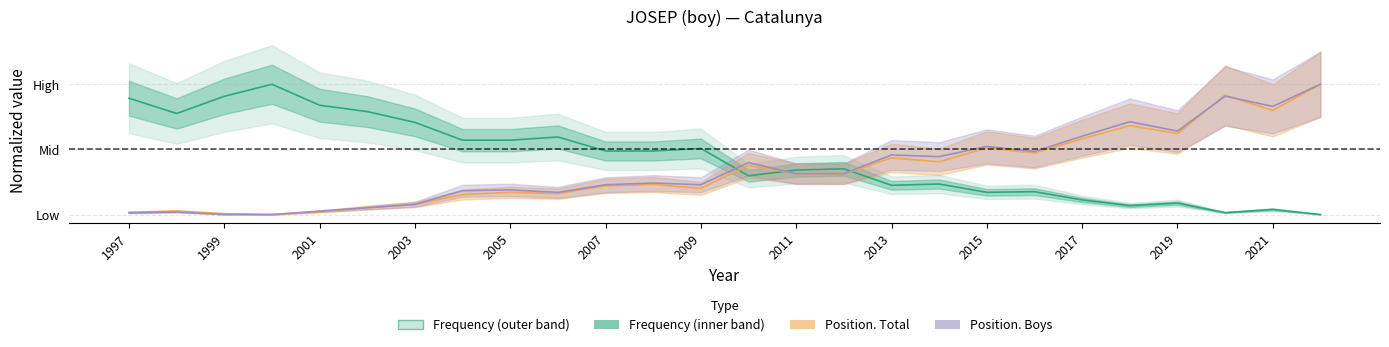

How many data points in Position. Boys are above 0?

24